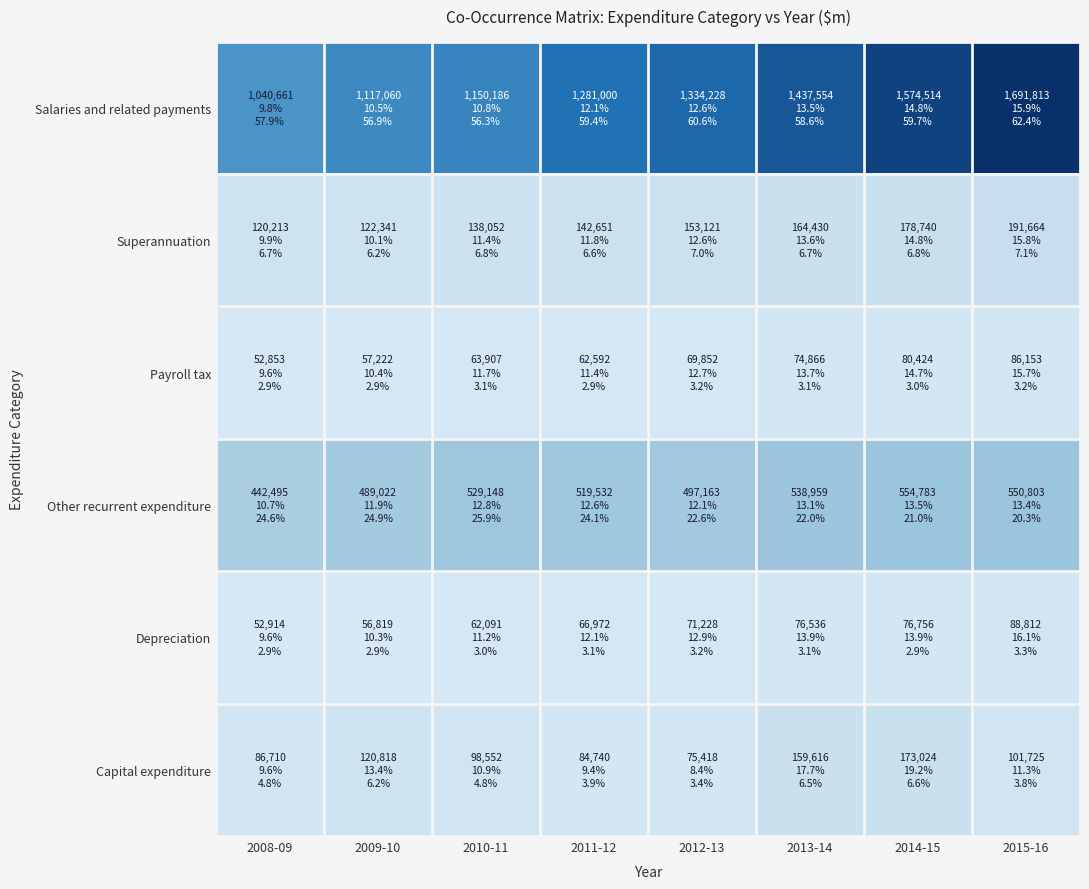

Reading right to left, transcribe all the data shown in this chart.

Salaries and related payments: 2015-16=1691813	2014-15=1574514	2013-14=1437554	2012-13=1334228	2011-12=1281000	2010-11=1150186	2009-10=1117060	2008-09=1040661
Superannuation: 2015-16=191664	2014-15=178740	2013-14=164430	2012-13=153121	2011-12=142651	2010-11=138052	2009-10=122341	2008-09=120213
Payroll tax: 2015-16=86153	2014-15=80424	2013-14=74866	2012-13=69852	2011-12=62592	2010-11=63907	2009-10=57222	2008-09=52853
Other recurrent expenditure: 2015-16=550803	2014-15=554783	2013-14=538959	2012-13=497163	2011-12=519532	2010-11=529148	2009-10=489022	2008-09=442495
Depreciation: 2015-16=88812	2014-15=76756	2013-14=76536	2012-13=71228	2011-12=66972	2010-11=62091	2009-10=56819	2008-09=52914
Capital expenditure: 2015-16=101725	2014-15=173024	2013-14=159616	2012-13=75418	2011-12=84740	2010-11=98552	2009-10=120818	2008-09=86710